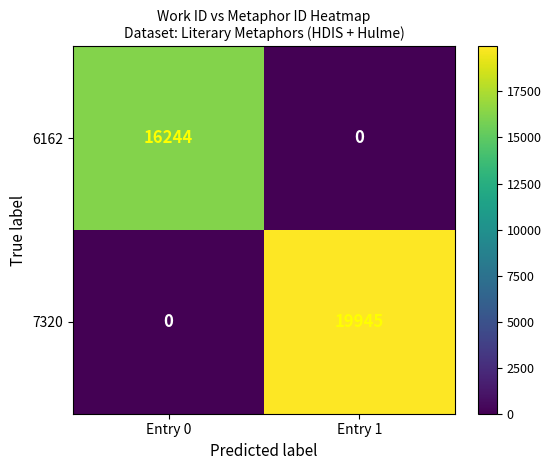

What is the total value across all series at Entry 0?

16244